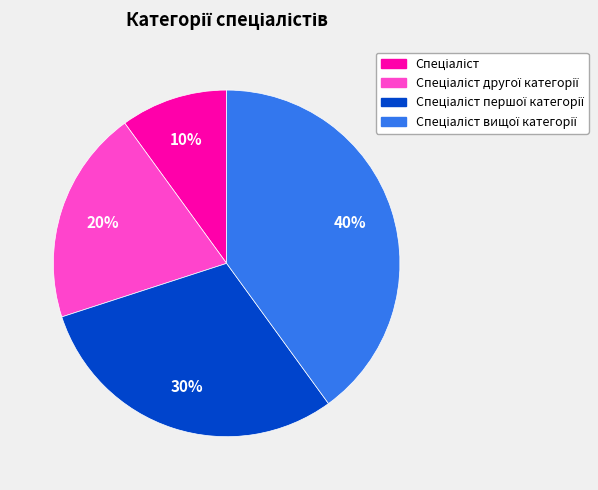

Is there a majority slice in this chart?

No